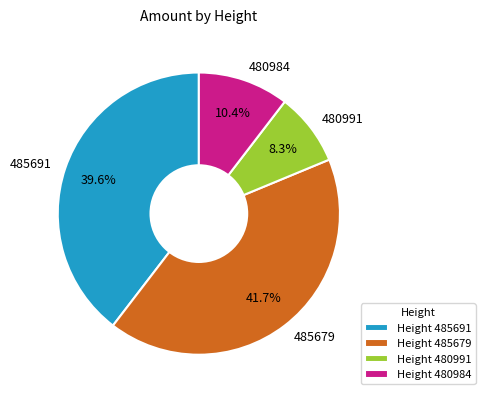

What is the largest slice in the pie chart?

485679